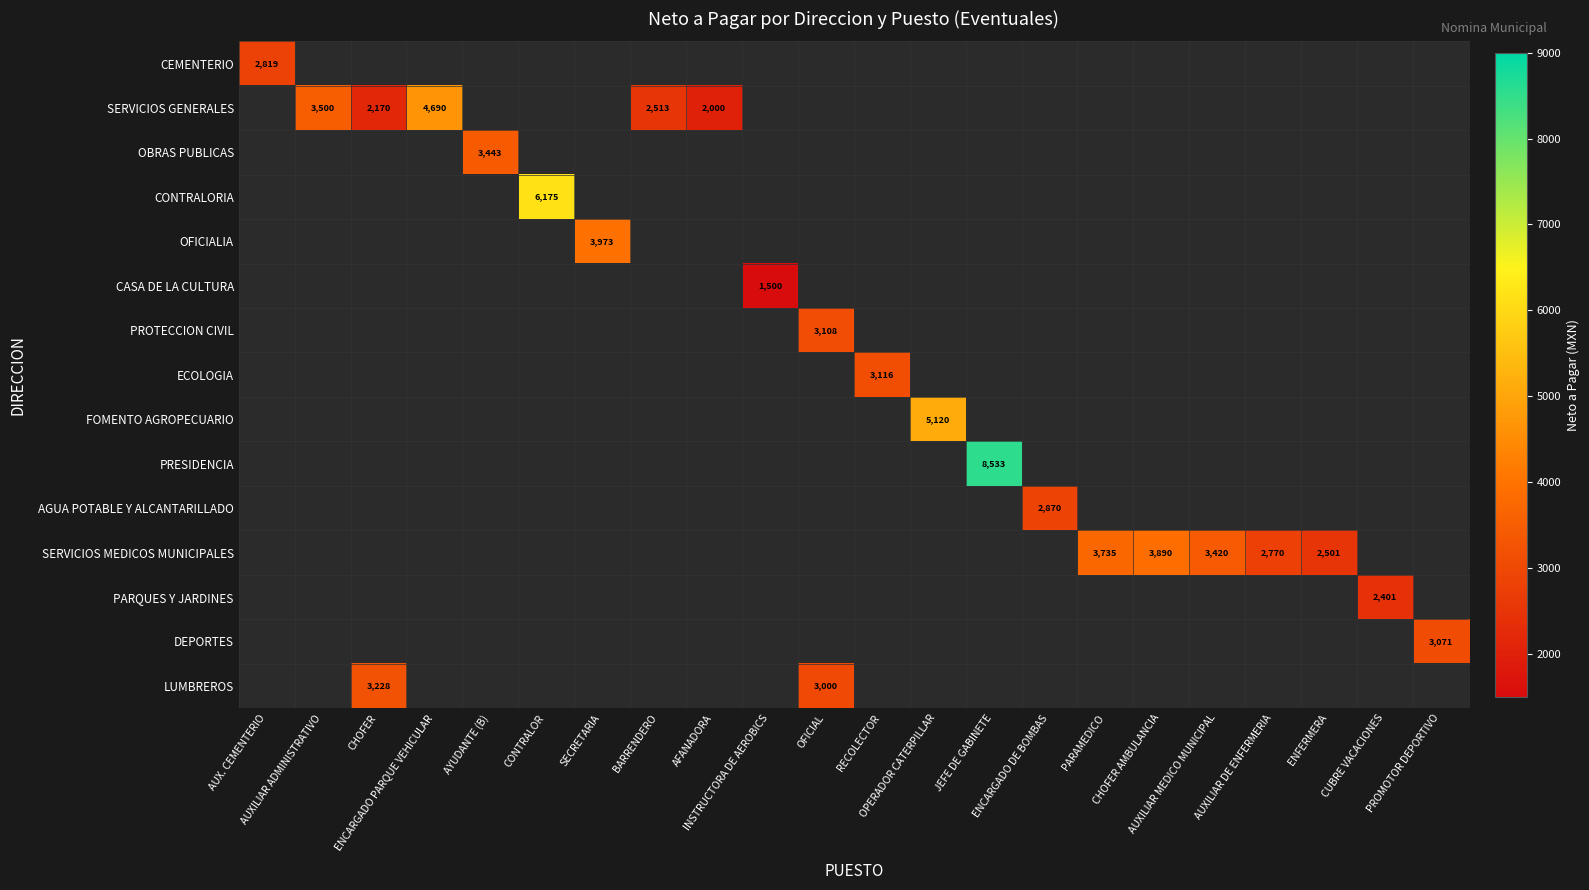

At which label does SERVICIOS GENERALES reach its minimum?

AUX. CEMENTERIO